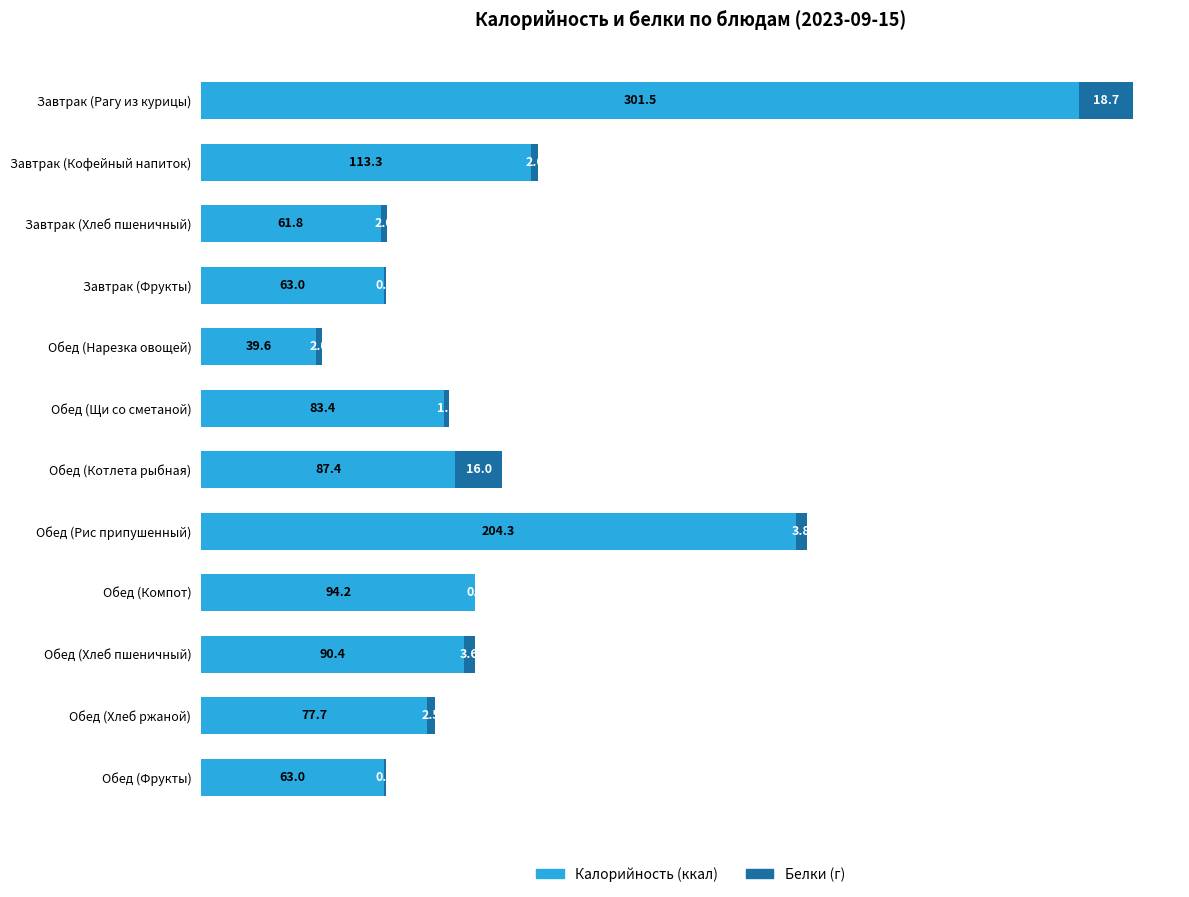

What is the total value across all series at Завтрак (Хлеб пшеничный)?

63.8